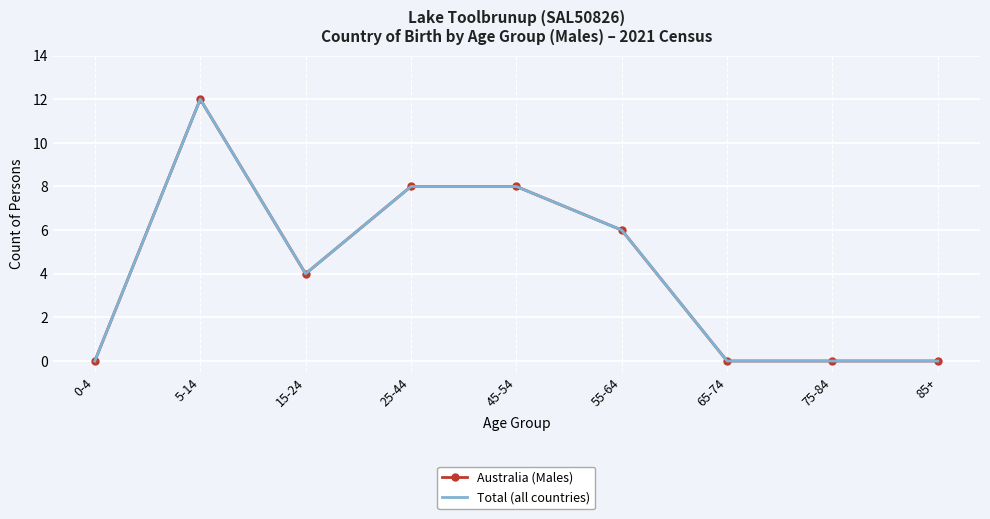

At which label is Australia (Males) closest to 6?

55-64